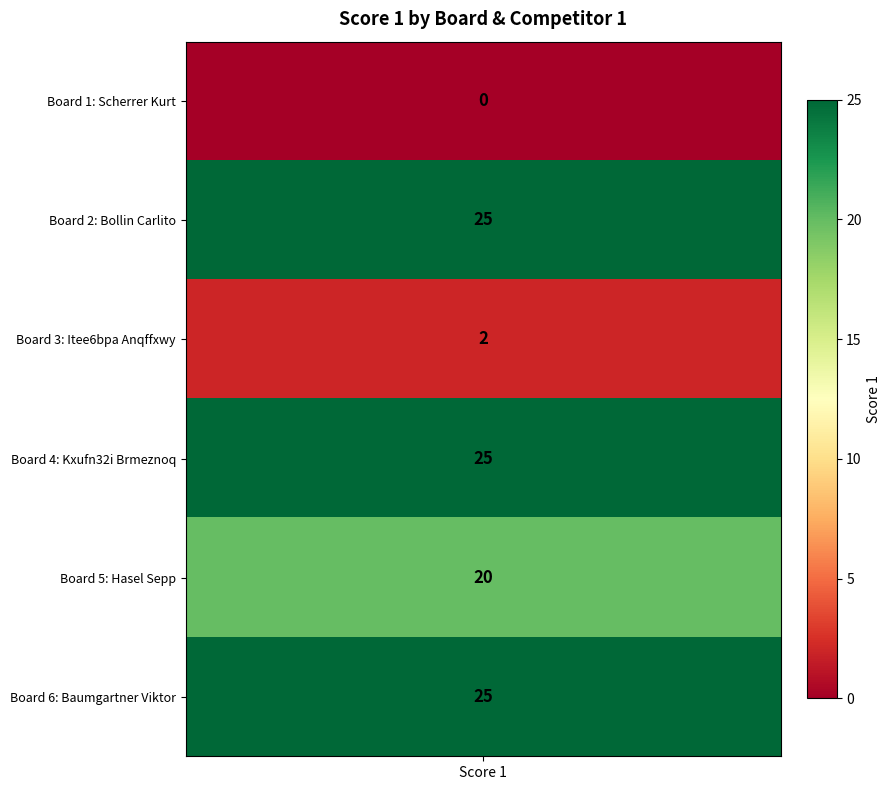

List the labels in order of value, smallest first.

1, 3, 5, 2, 4, 6